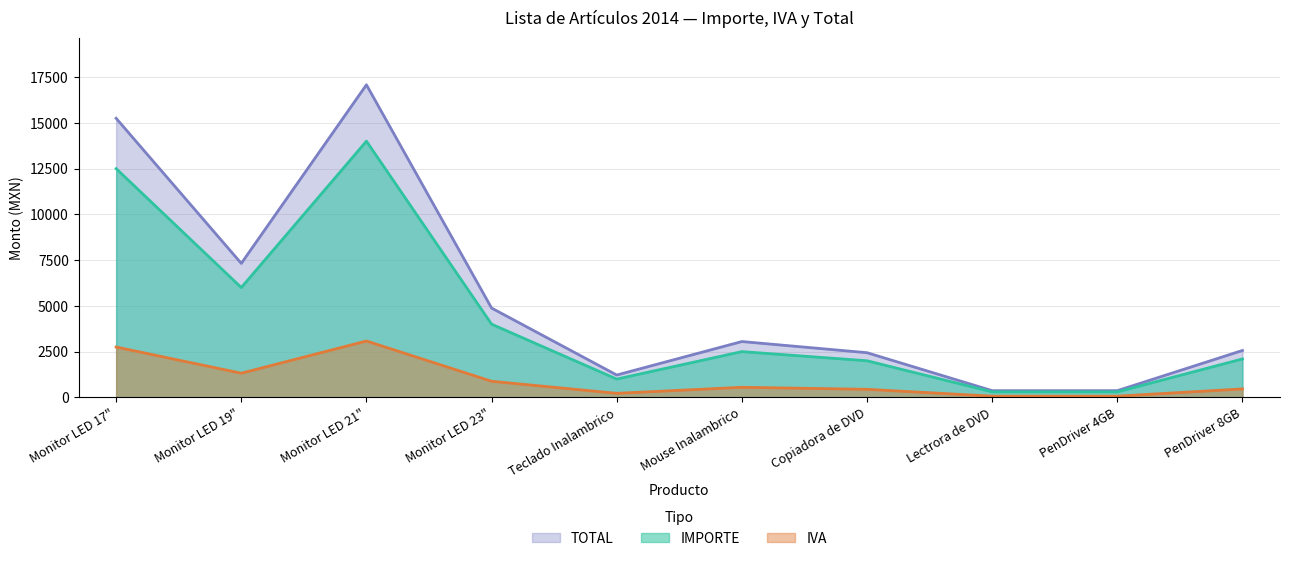

Which series has the largest total across all categories?

TOTAL